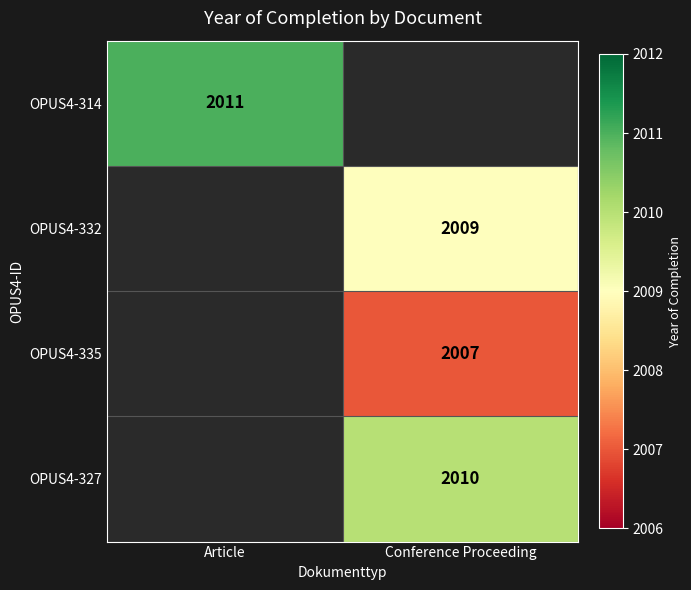

Is it true that OPUS4-335 equals 923 at Conference Proceeding?

False